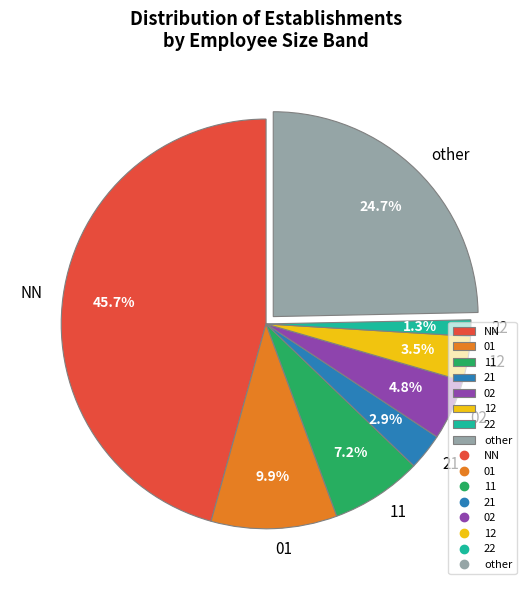

To the nearest percent, what is the difference between the 22 and 21 slice percentages?

2%